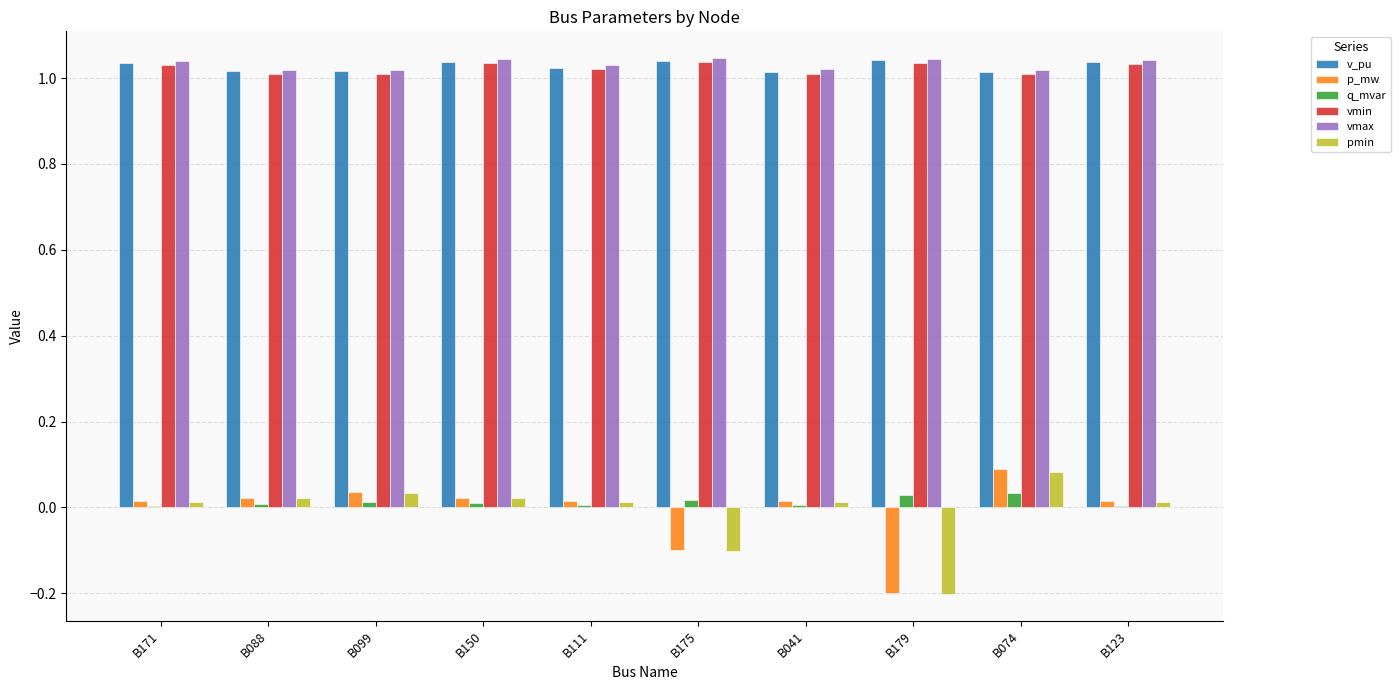

Is the value of p_mw at B074 greater than the value of vmin at B088?

No